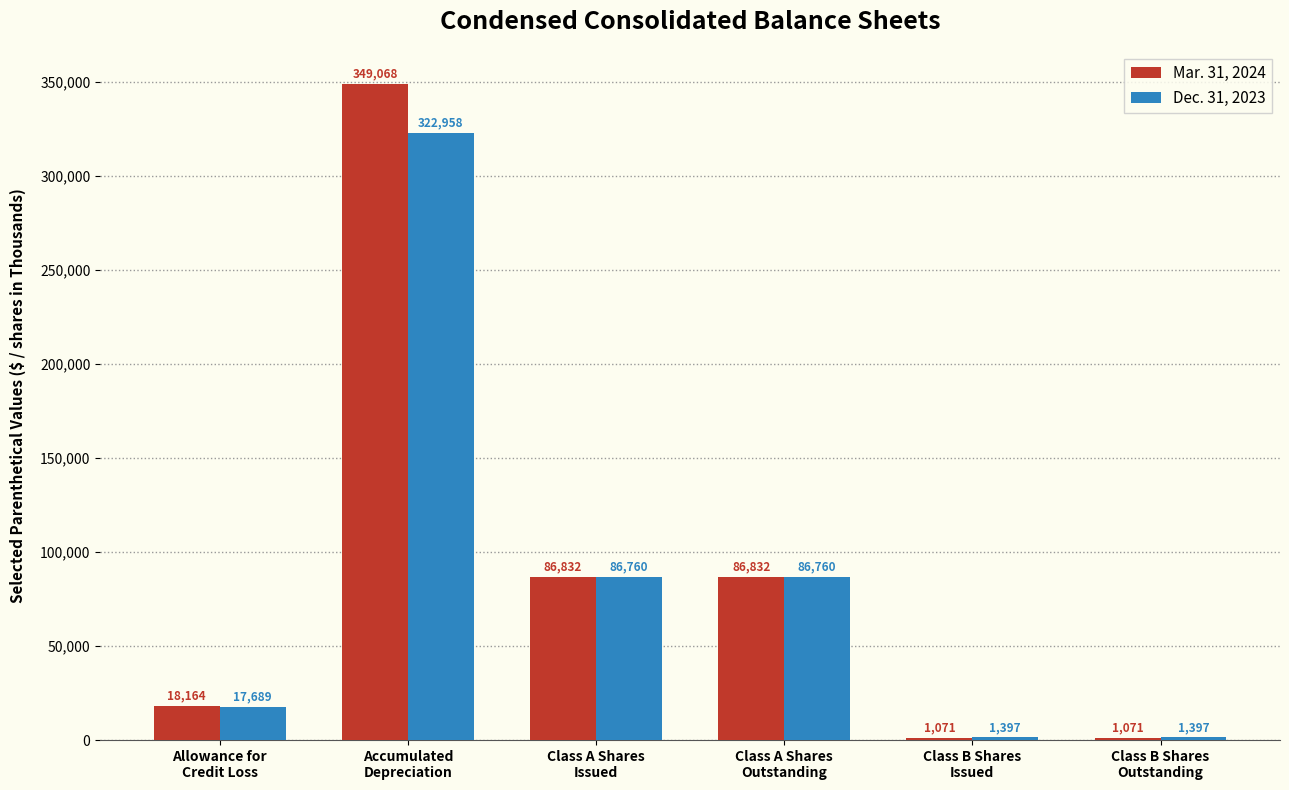

What is the average value of the Mar. 31, 2024 series?

90506